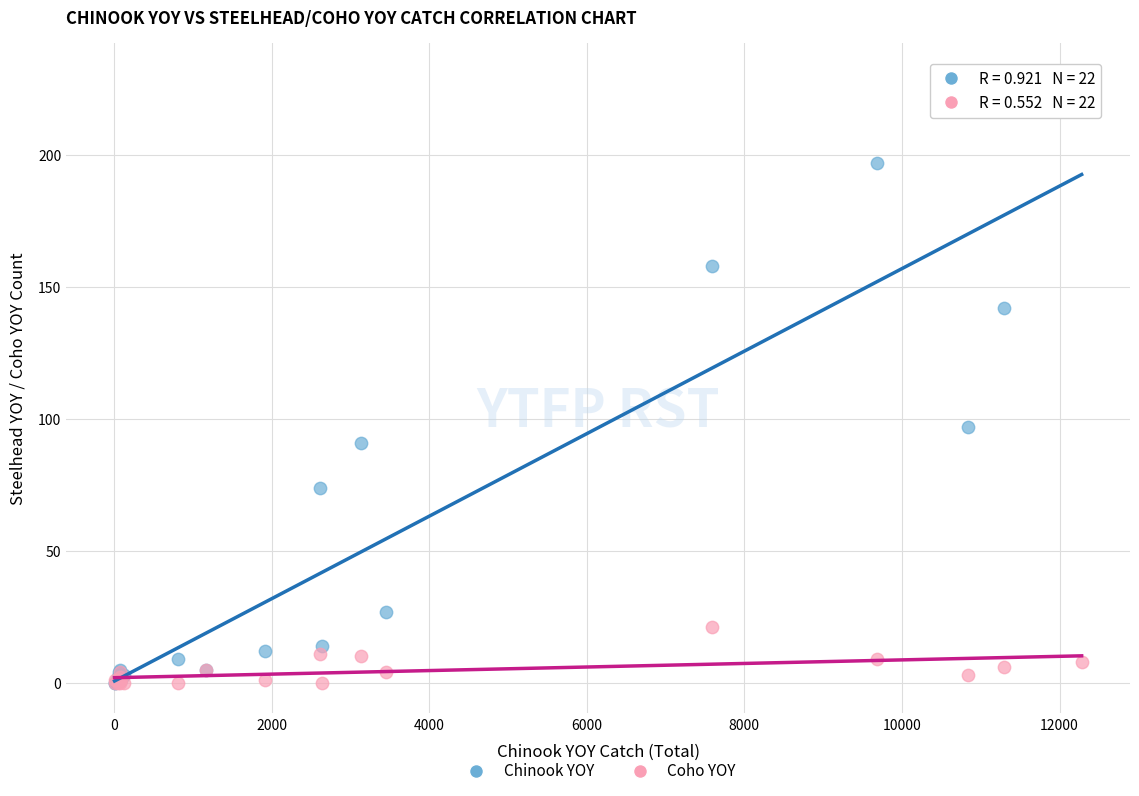

What are all the series names shown in the legend?

Chinook YOY, Coho YOY